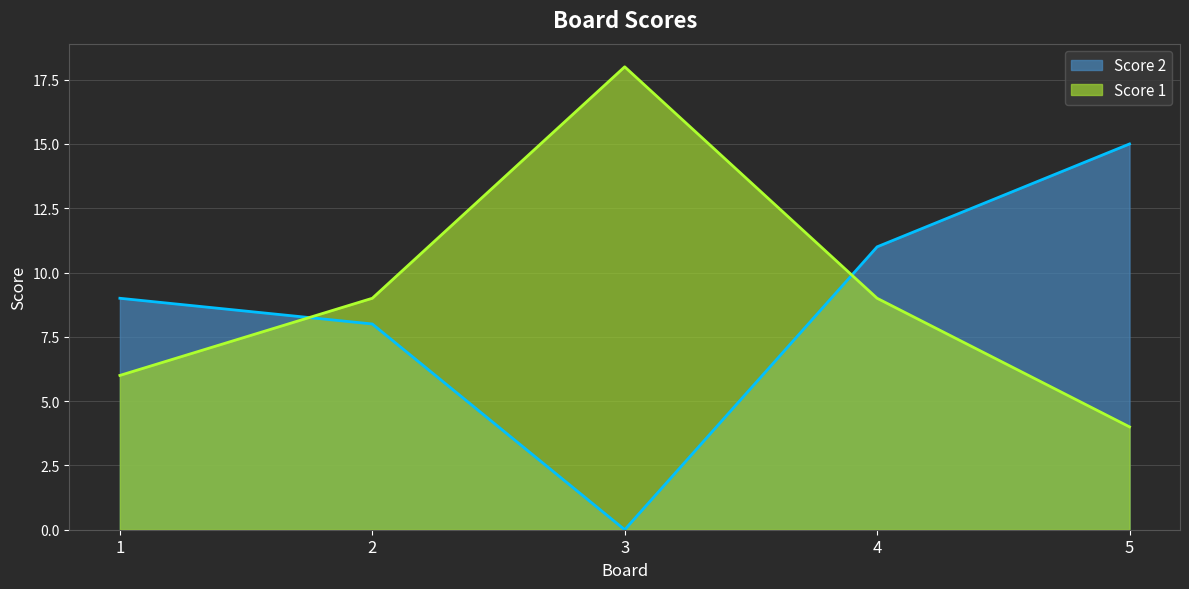

At 2, list the series in order from smallest to largest.

Score 2, Score 1